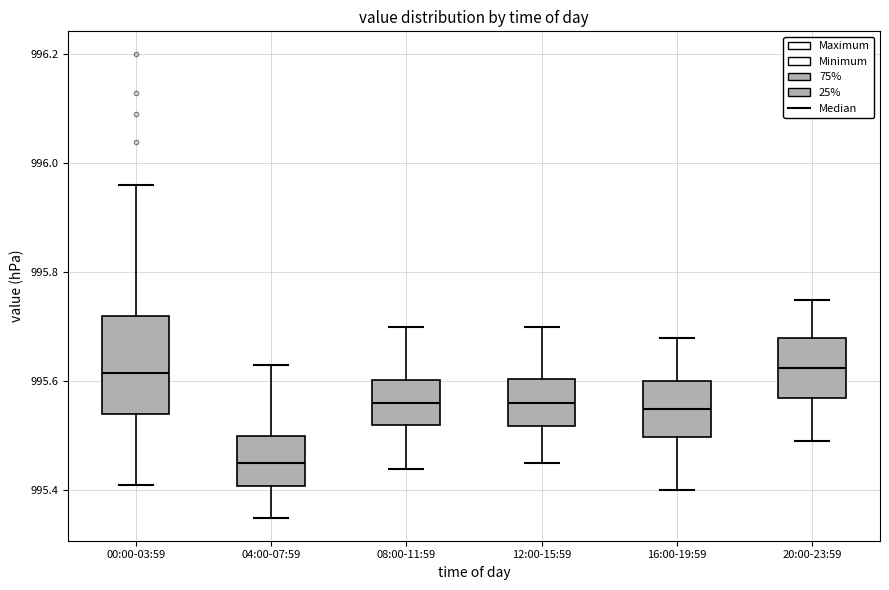

Reading left to right, transcribe this box plot: for each box, give where its median line is, the range the box spans, and where its two whiskers end, as read against the y-axis. The values are not printed on the chart, so give them approximately, as read against the axis.

00:00-03:59: median 995.62, box 995.54 to 995.72, whiskers 995.42 to 995.96
04:00-07:59: median 995.46, box 995.40 to 995.50, whiskers 995.36 to 995.64
08:00-11:59: median 995.56, box 995.52 to 995.60, whiskers 995.44 to 995.70
12:00-15:59: median 995.56, box 995.52 to 995.60, whiskers 995.46 to 995.70
16:00-19:59: median 995.56, box 995.50 to 995.60, whiskers 995.40 to 995.68
20:00-23:59: median 995.62, box 995.58 to 995.68, whiskers 995.50 to 995.76